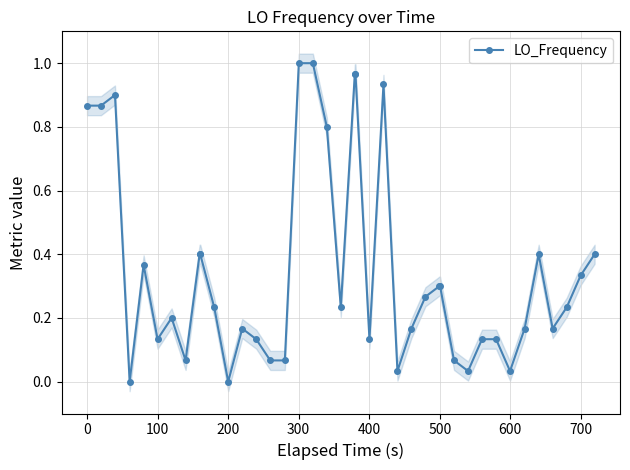

How many interior local valleys (lower than both neighbors) does the data have?

10